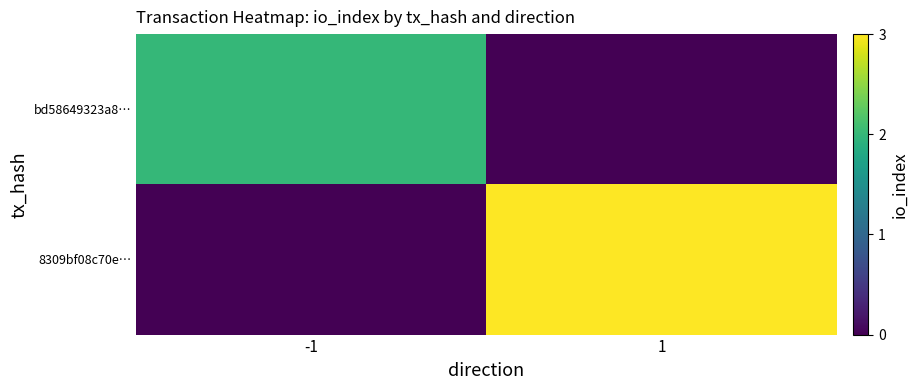

Reading left to right, extract all data points from this chart.

bd58649323a8…: -1=2	1=0
8309bf08c70e…: -1=0	1=3